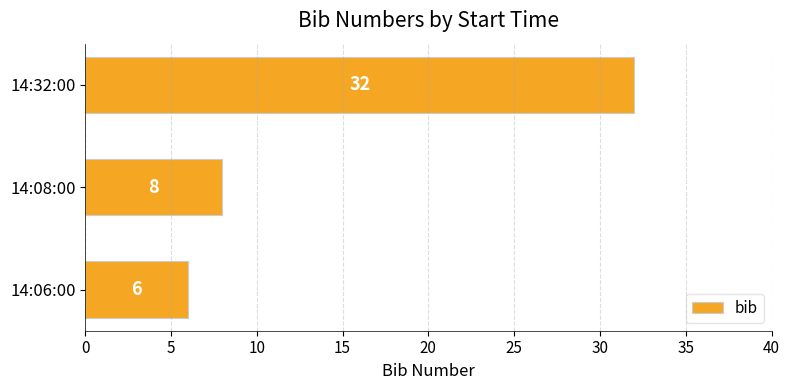

The chart shows a value of 32 at 14:32:00. True or false?

True